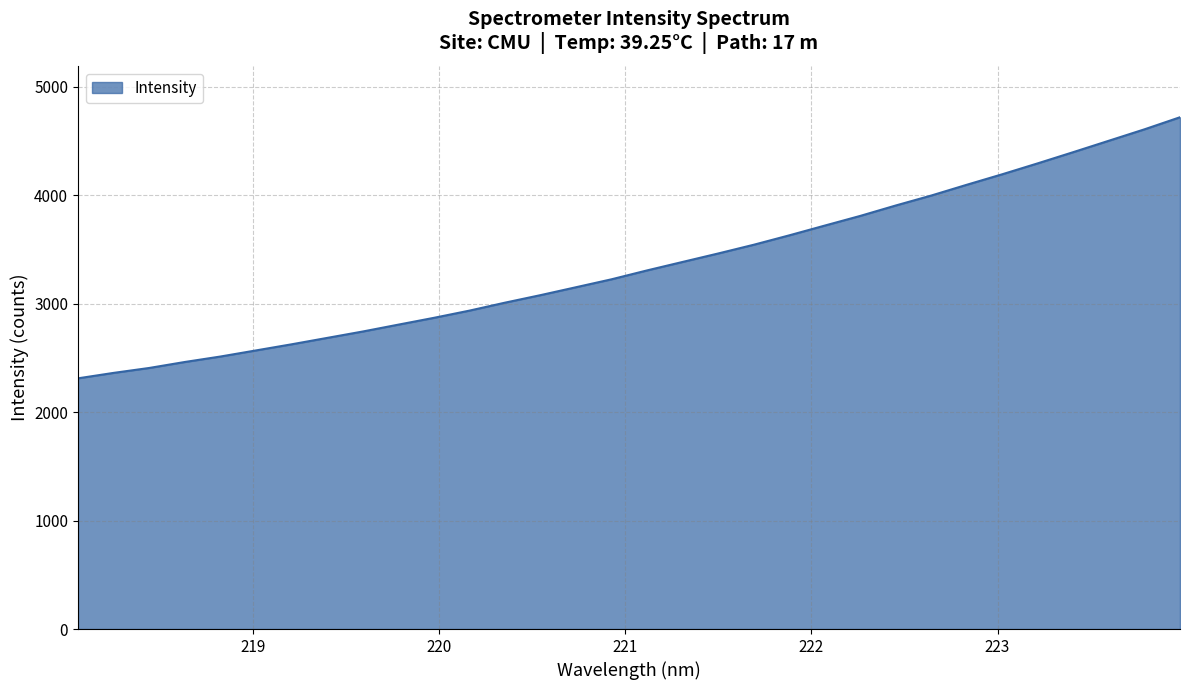

What is the smallest value displayed?

2311.0